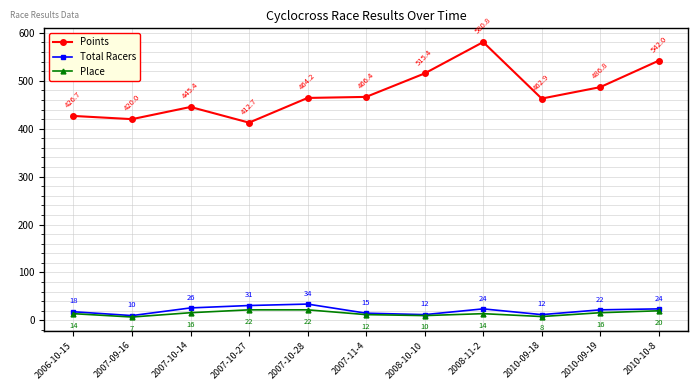

True or false: Total Racers and Place cross at least once.

False